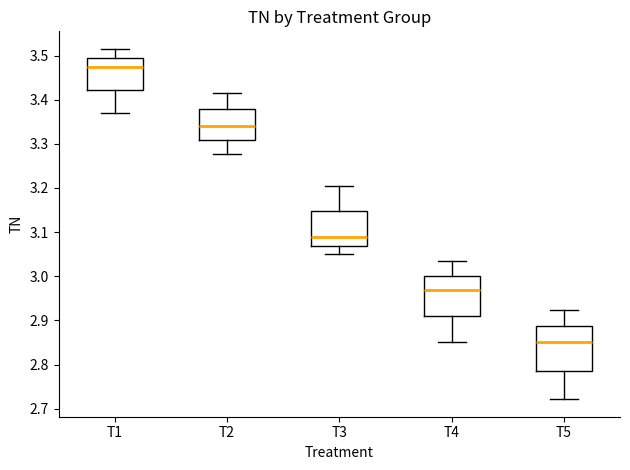

Reading left to right, transcribe this box plot: for each box, give where its median line is, the range the box spans, and where its two whiskers end, as read against the y-axis. The values are not printed on the chart, so give them approximately, as read against the axis.

T1: median 3.47, box 3.42 to 3.49, whiskers 3.37 to 3.52
T2: median 3.34, box 3.31 to 3.38, whiskers 3.28 to 3.42
T3: median 3.09, box 3.07 to 3.15, whiskers 3.05 to 3.21
T4: median 2.97, box 2.91 to 3.00, whiskers 2.85 to 3.03
T5: median 2.85, box 2.79 to 2.89, whiskers 2.72 to 2.92